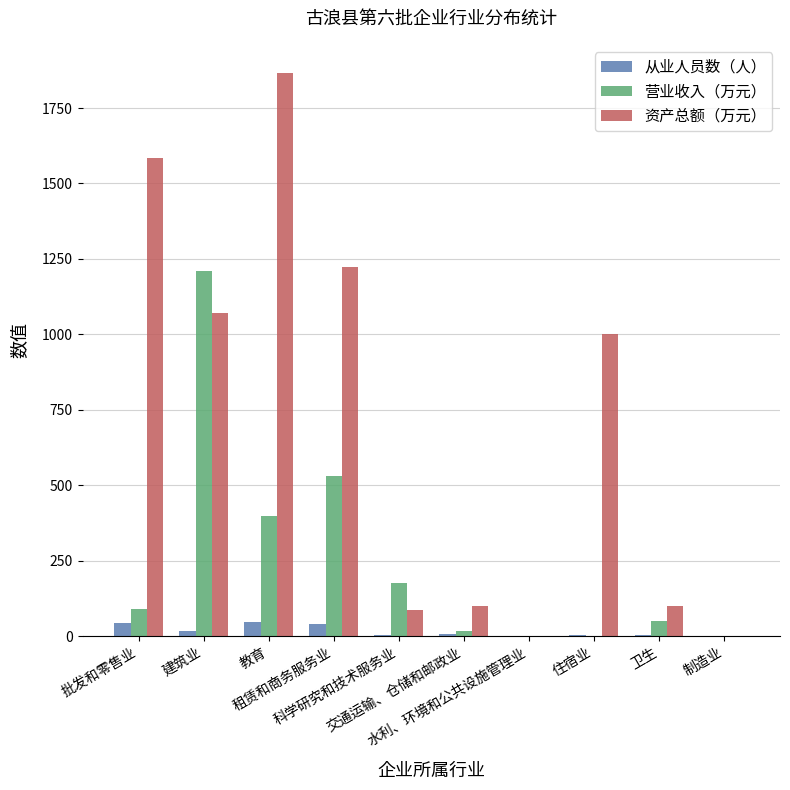

What is the sum of all 营业收入（万元） values?

2472.5